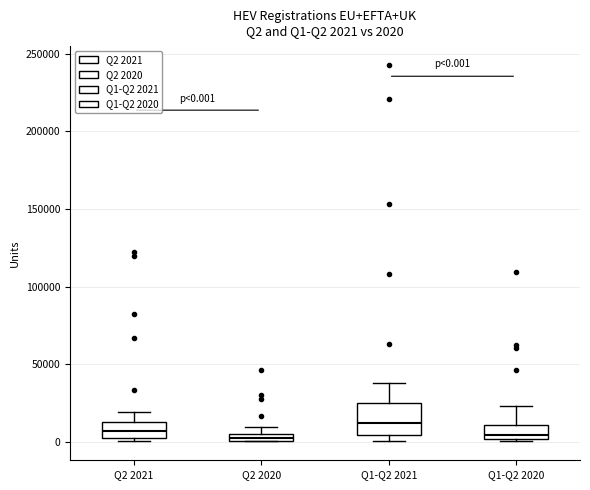

Which box is the tallest, from its lower edge to its upper edge?

Q1-Q2 2021